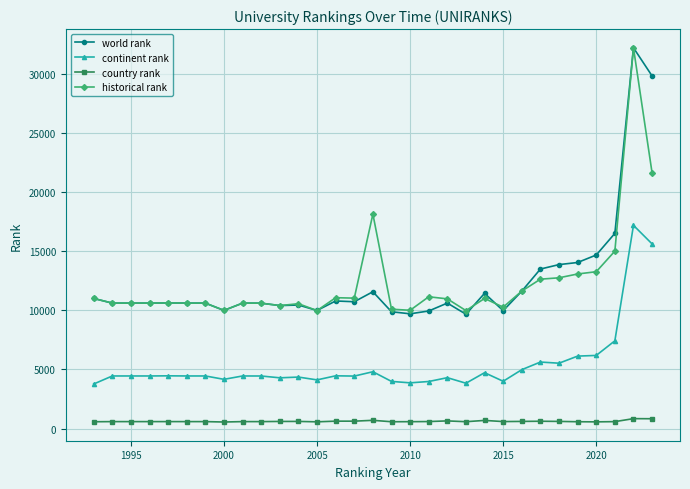

What is the greatest value displayed?

32202.0